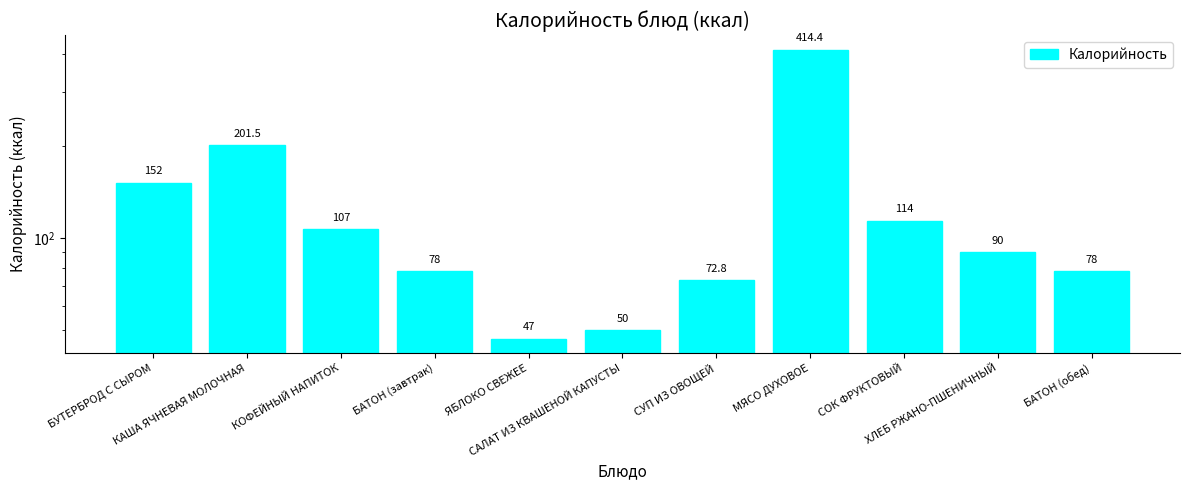

Does the chart contain any negative values?

No